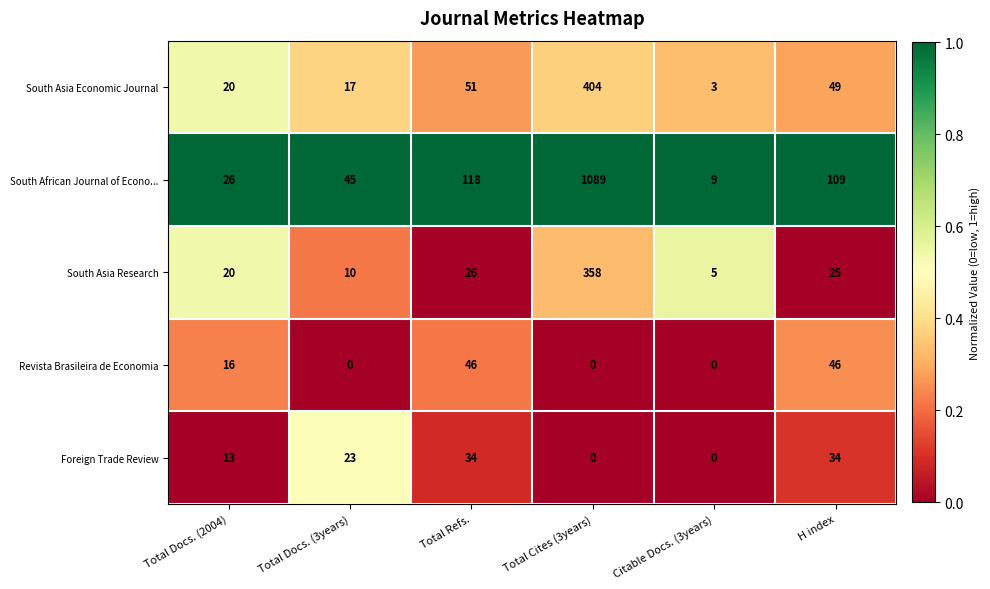

What is the spread (max minus min) of values at Citable Docs. (3years)?

9